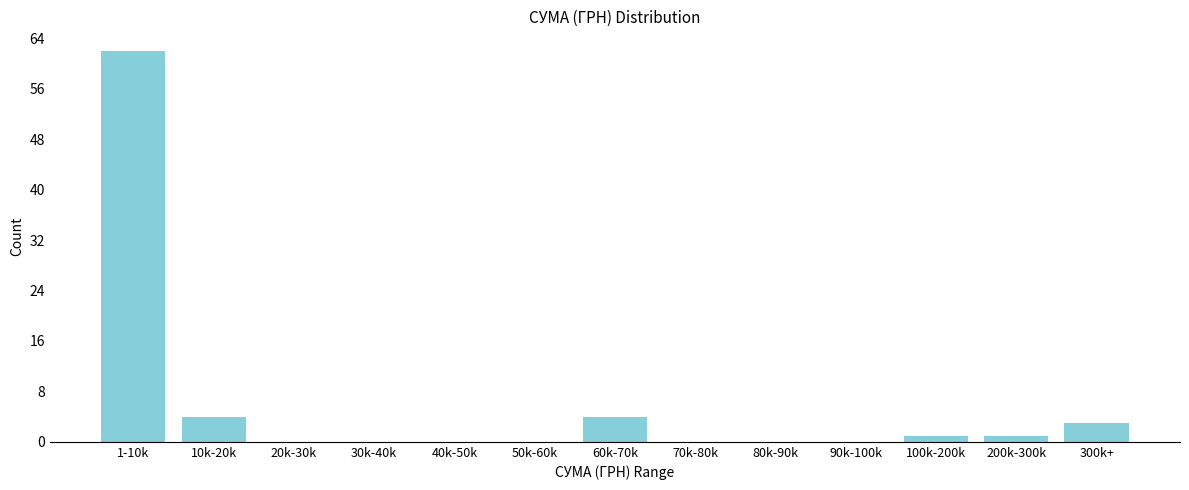

Reading left to right, transcribe all the data shown in this chart.

1-10k=62	10k-20k=4	20k-30k=0	30k-40k=0	40k-50k=0	50k-60k=0	60k-70k=4	70k-80k=0	80k-90k=0	90k-100k=0	100k-200k=1	200k-300k=1	300k+=3